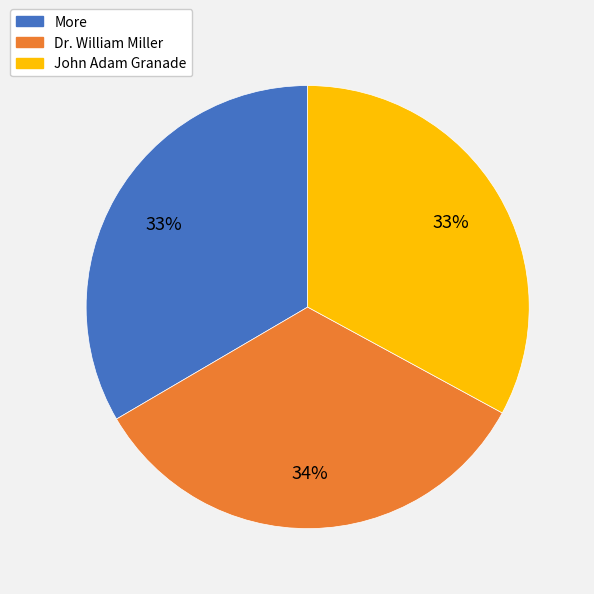

Does More account for over 50% of the chart?

No